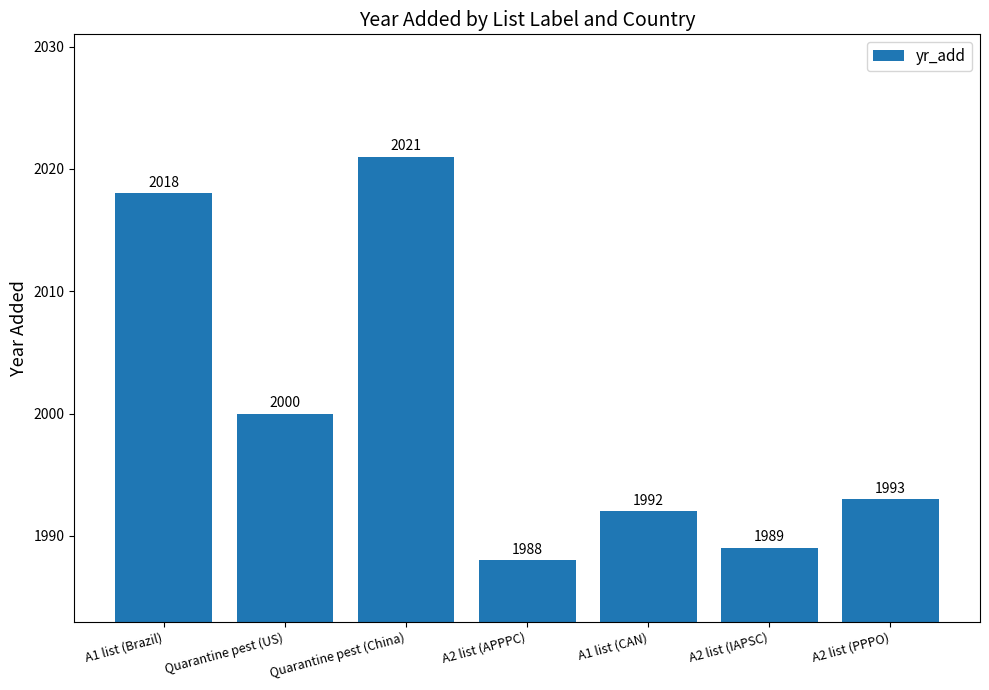

What is the label of the 7th bar from the left?

A2 list (PPPO)